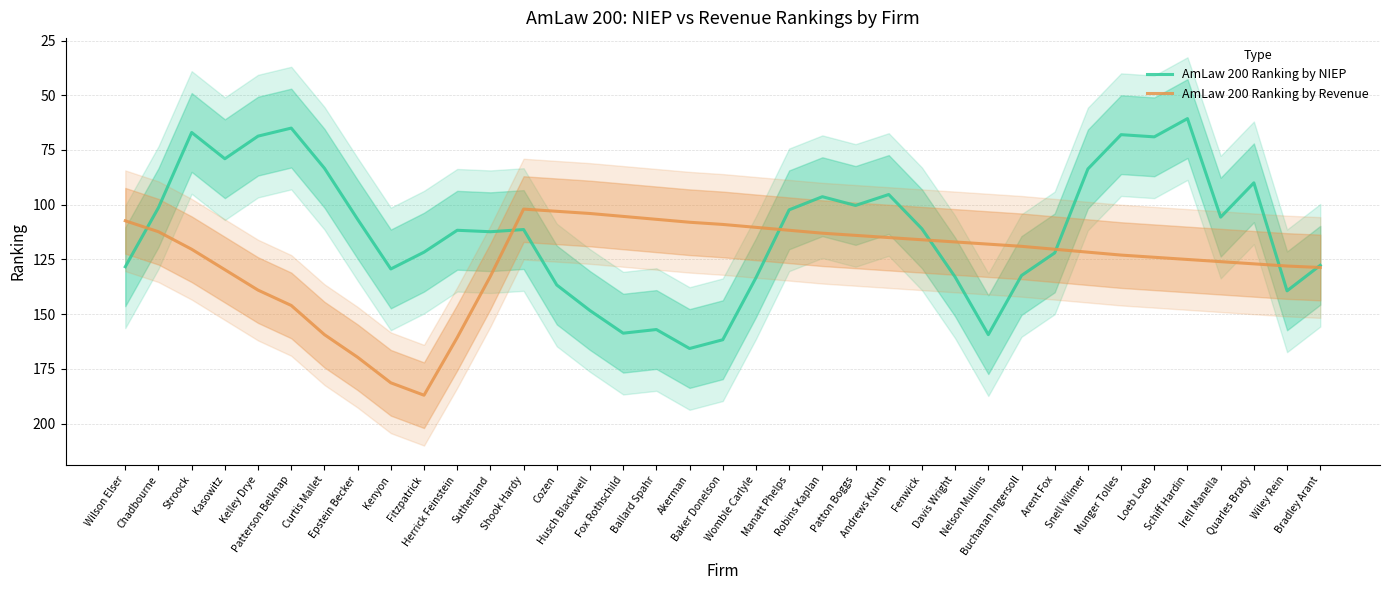

Which series has the widest spread of values?

AmLaw 200 Ranking by NIEP